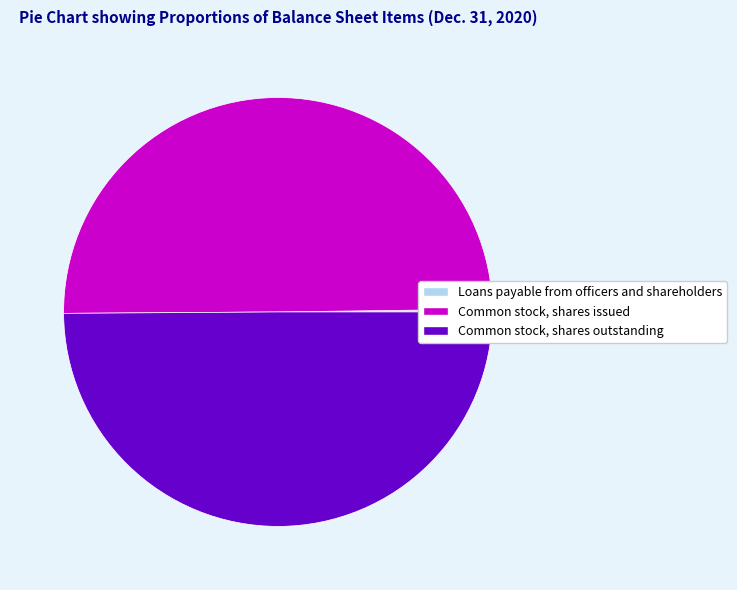

Do Common stock, shares issued and Common stock, shares outstanding together represent more than half of the pie?

Yes